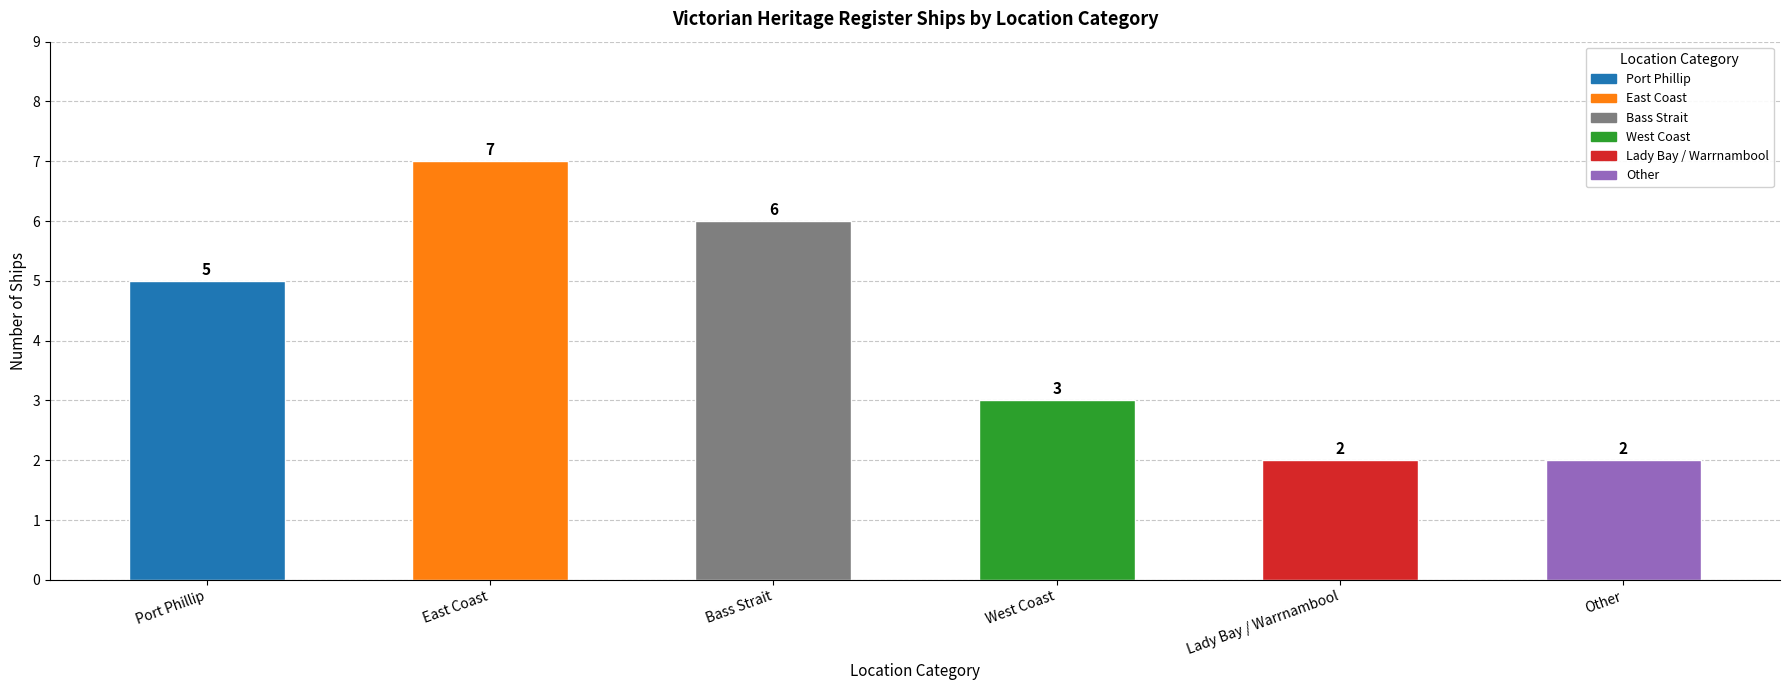

Approximately how many times larger is the value at Other compared to West Coast?

0.7